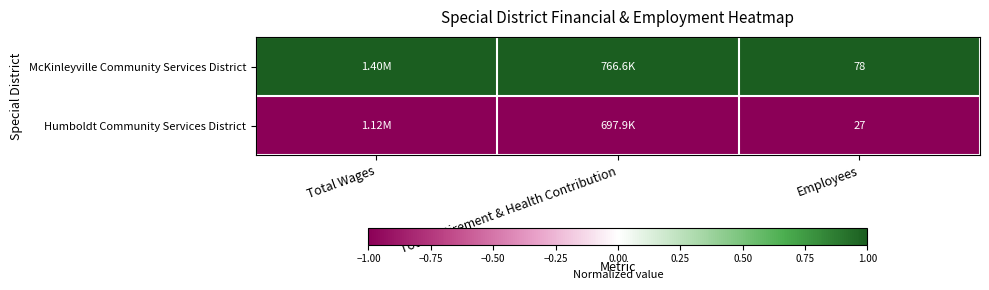

What is the spread (max minus min) of values at Employees?

51